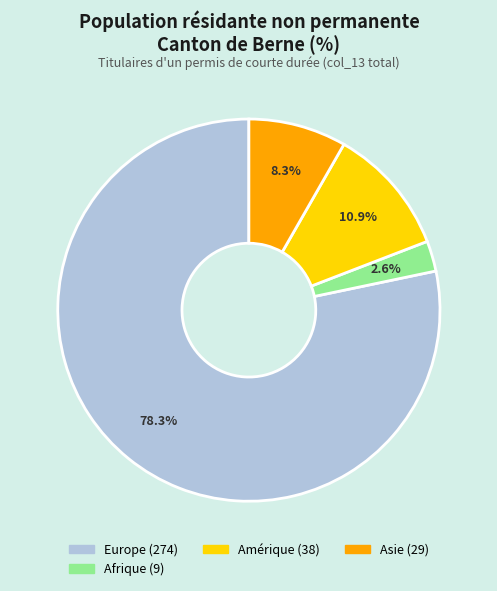

To the nearest percent, what is the difference between the largest and smallest slice percentages?

76%